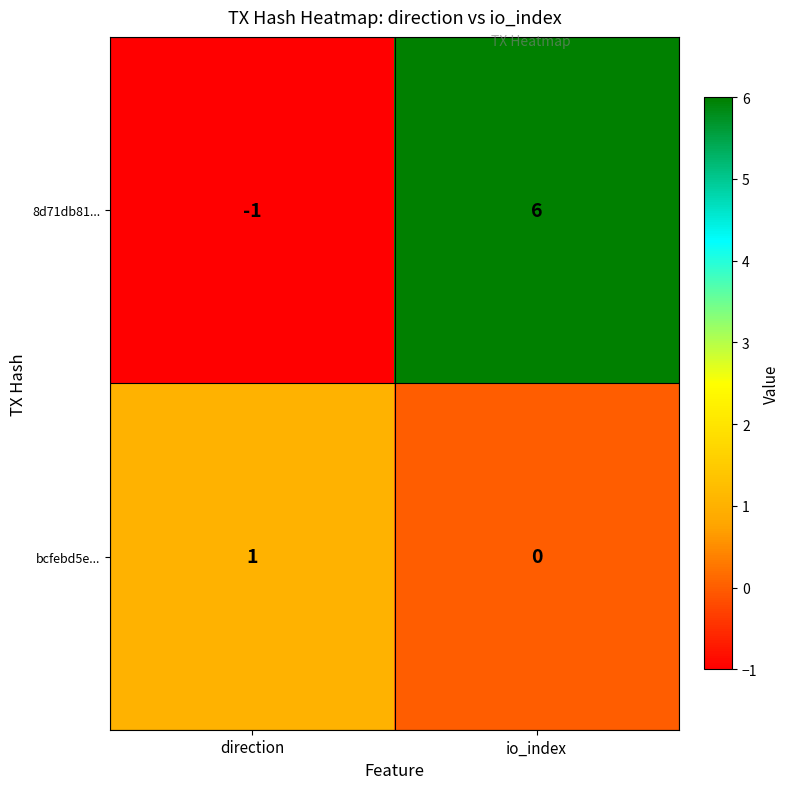

The bcfebd5e... series shows 0 at io_index. True or false?

True